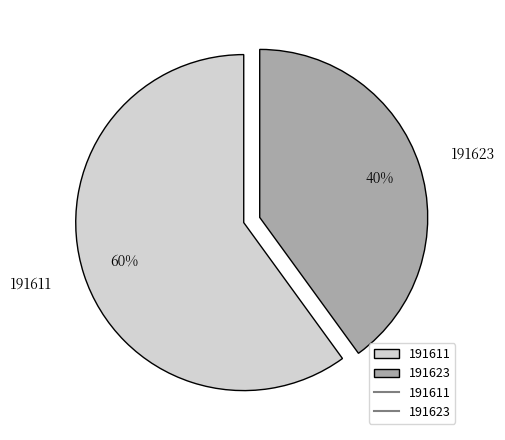

To the nearest percent, what percentage of the pie is 191611?

60%